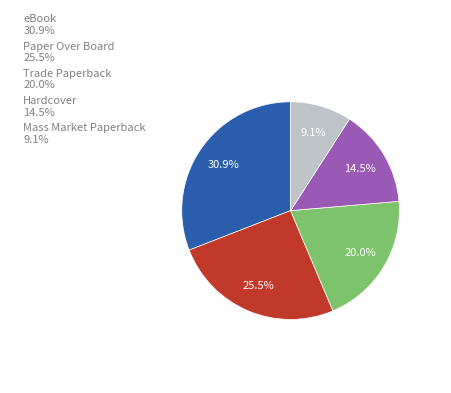

Which has a higher value, Hardcover or Paper Over Board?

Paper Over Board